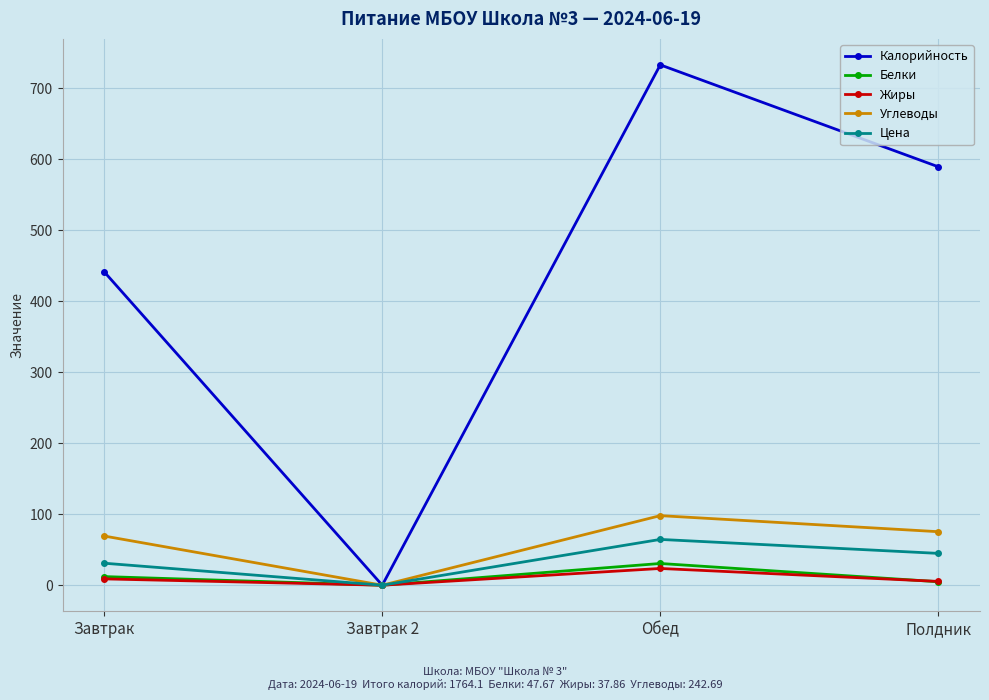

What is the difference between the second highest and second lowest values in the Калорийность series?

148.0